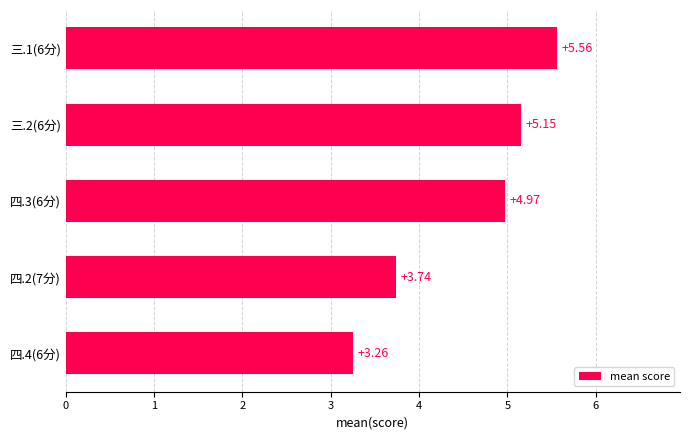

Rank the categories by value from highest to lowest.

三.1(6分), 三.2(6分), 四.3(6分), 四.2(7分), 四.4(6分)